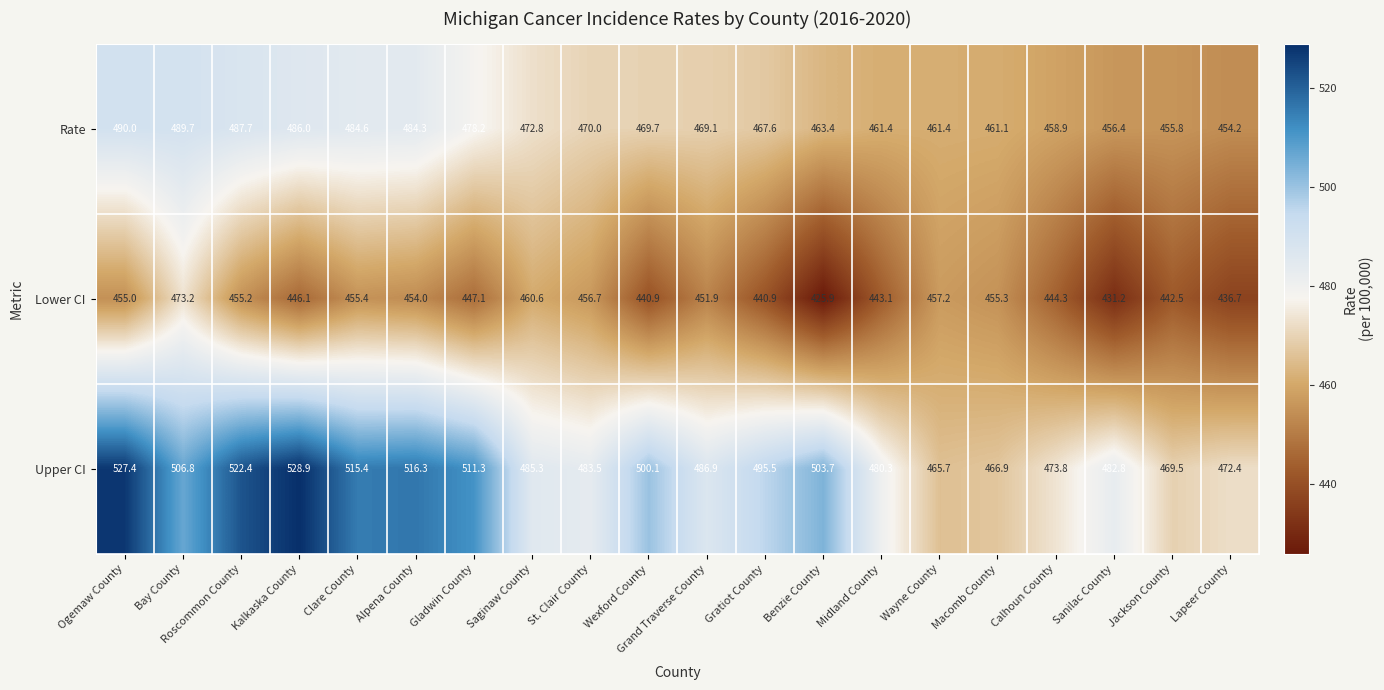

Is it true that Rate equals 319.5 at Grand Traverse County?

False